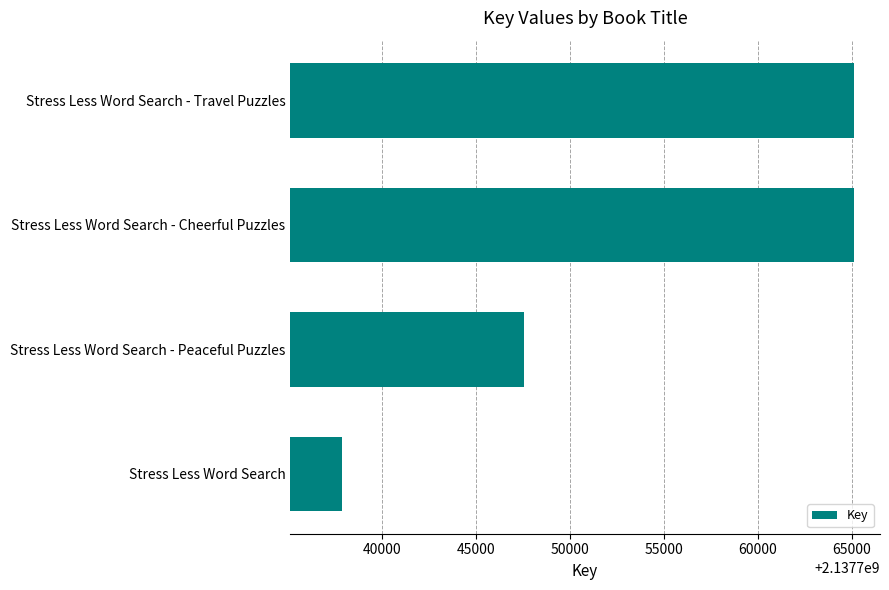

What is the ratio of the value at Stress Less Word Search to the value at Stress Less Word Search - Peaceful Puzzles?

1.0